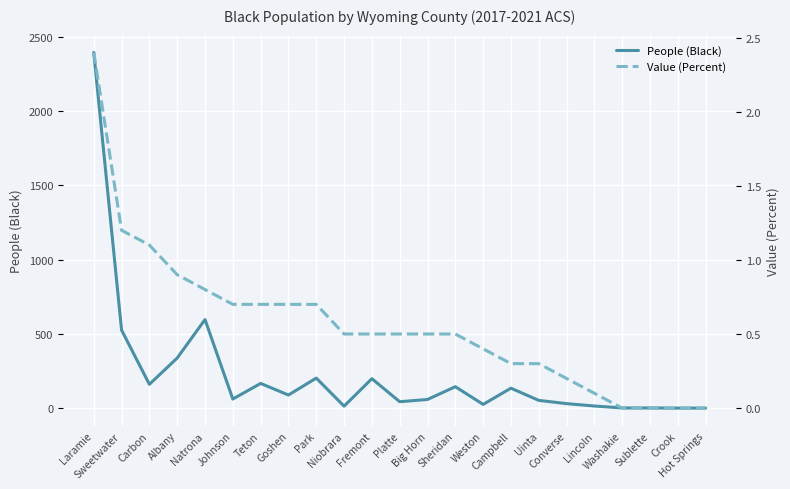

Rank the series at Sublette from highest to lowest value.

People (Black), Value (Percent)